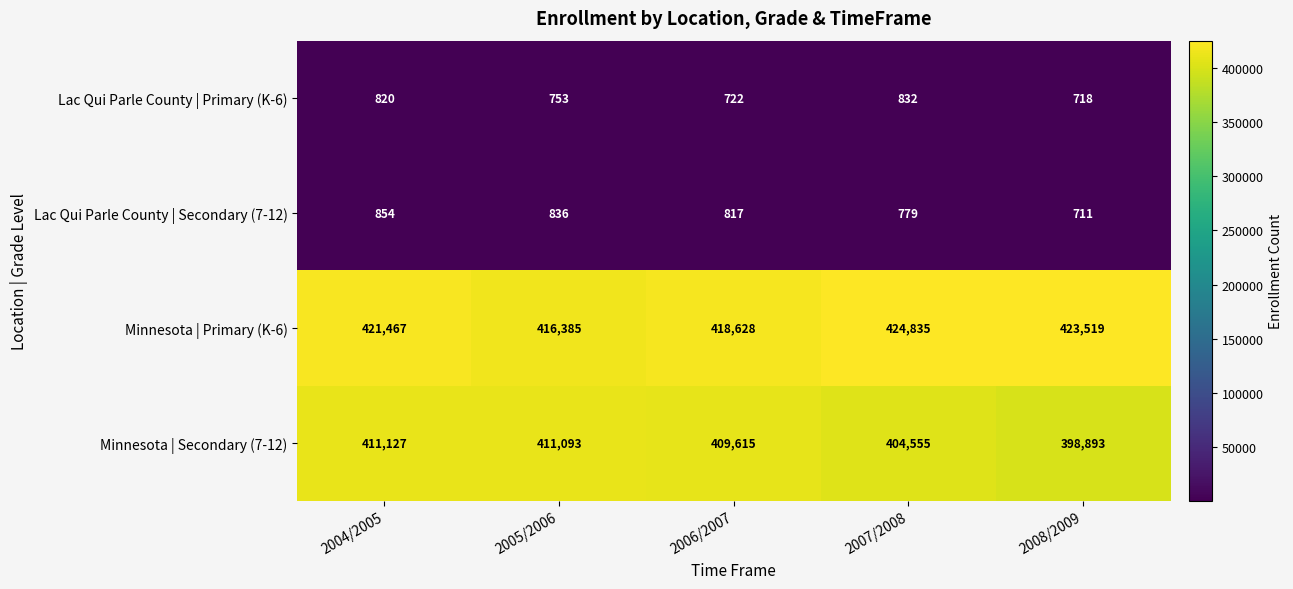

At 2008/2009, list the series in order from smallest to largest.

Lac Qui Parle County | Secondary (7-12), Lac Qui Parle County | Primary (K-6), Minnesota | Secondary (7-12), Minnesota | Primary (K-6)